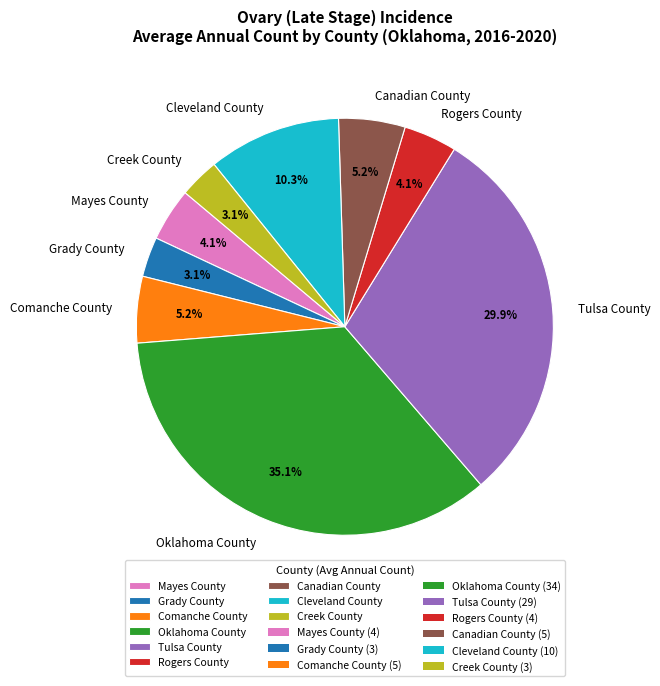

How many slices are in this pie chart?

9